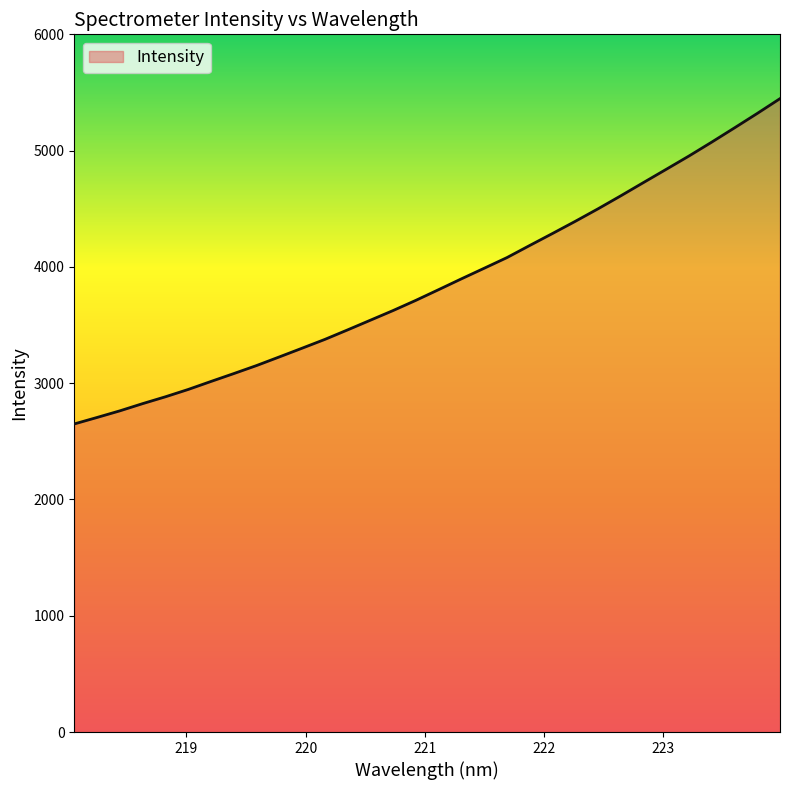

What is the difference between the second highest and minimum values?

2670.3